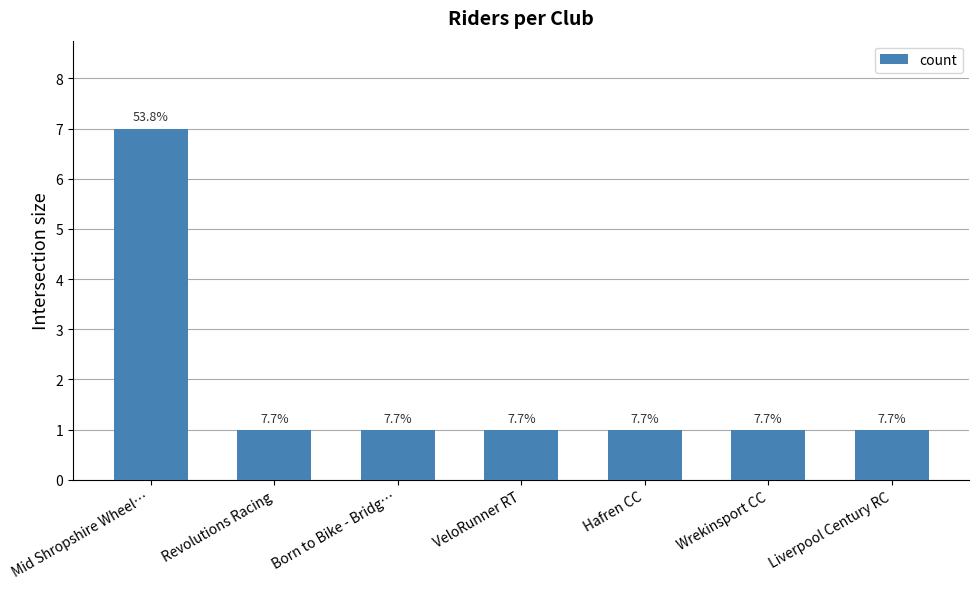

How many bars are there in total?

7